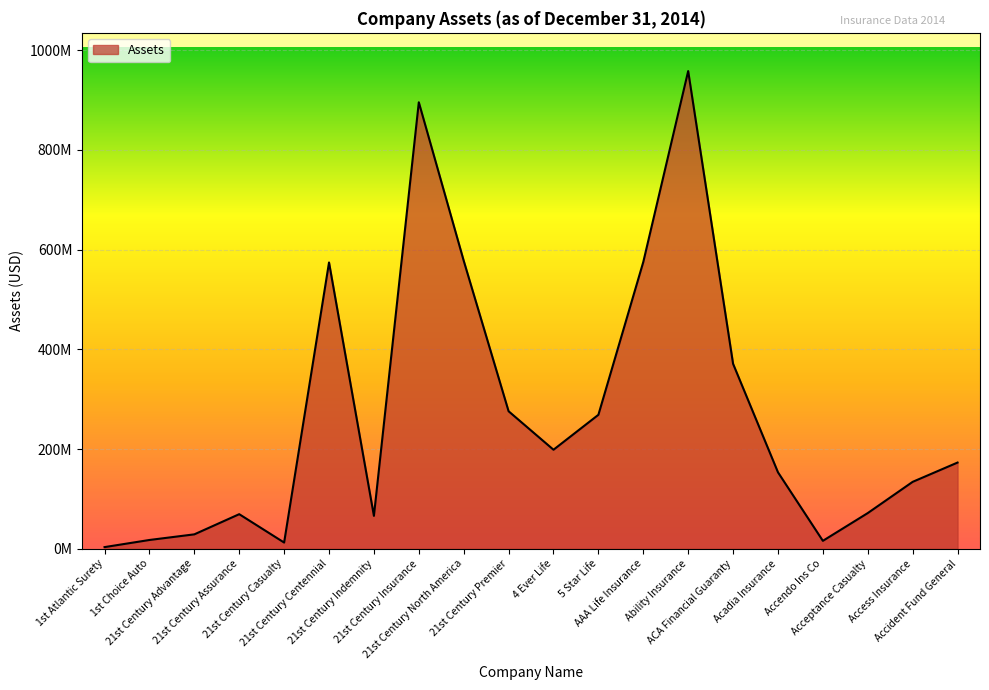

What is the difference between the values at AAA Life Insurance and Ability Insurance?

382907801